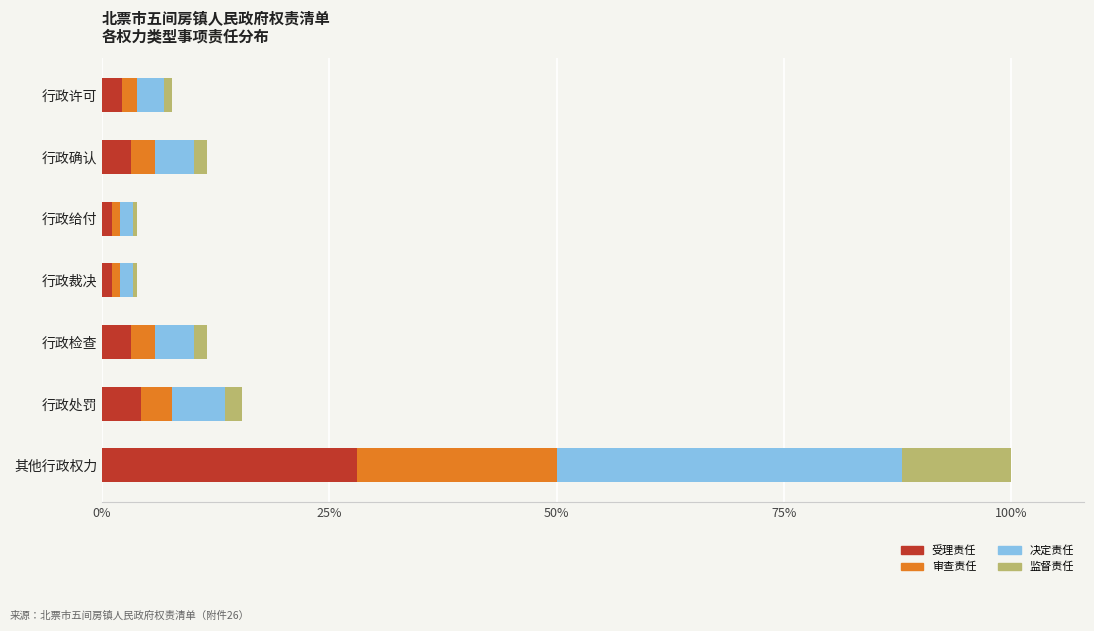

What are all the series names shown in the legend?

受理责任, 审查责任, 决定责任, 监督责任